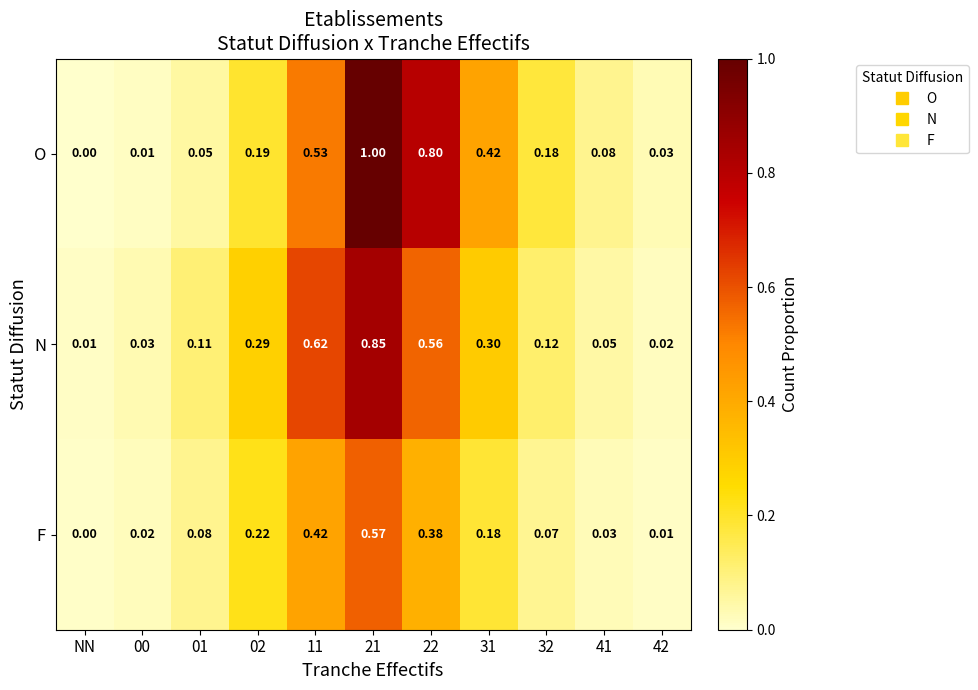

What is the greatest value displayed?

1.0